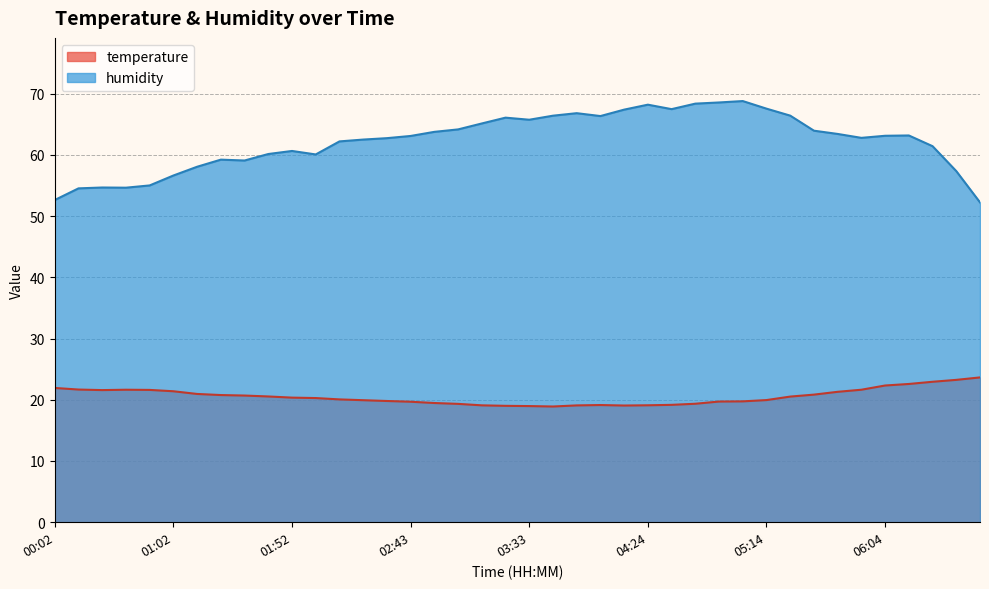

At how many categories does at least one series exceed 32?

40